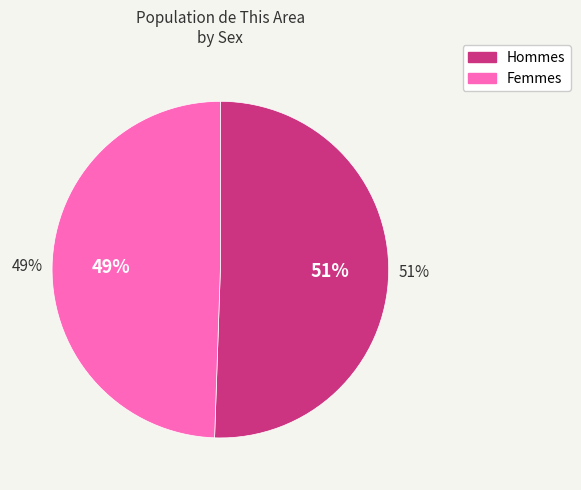

Rank the categories by value from lowest to highest.

Female, Male